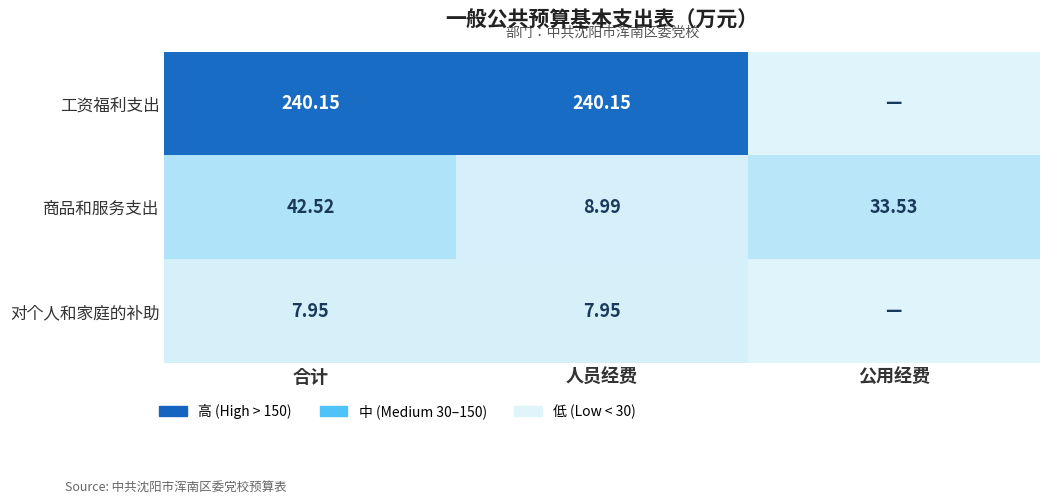

Count the number of data series in this chart.

3